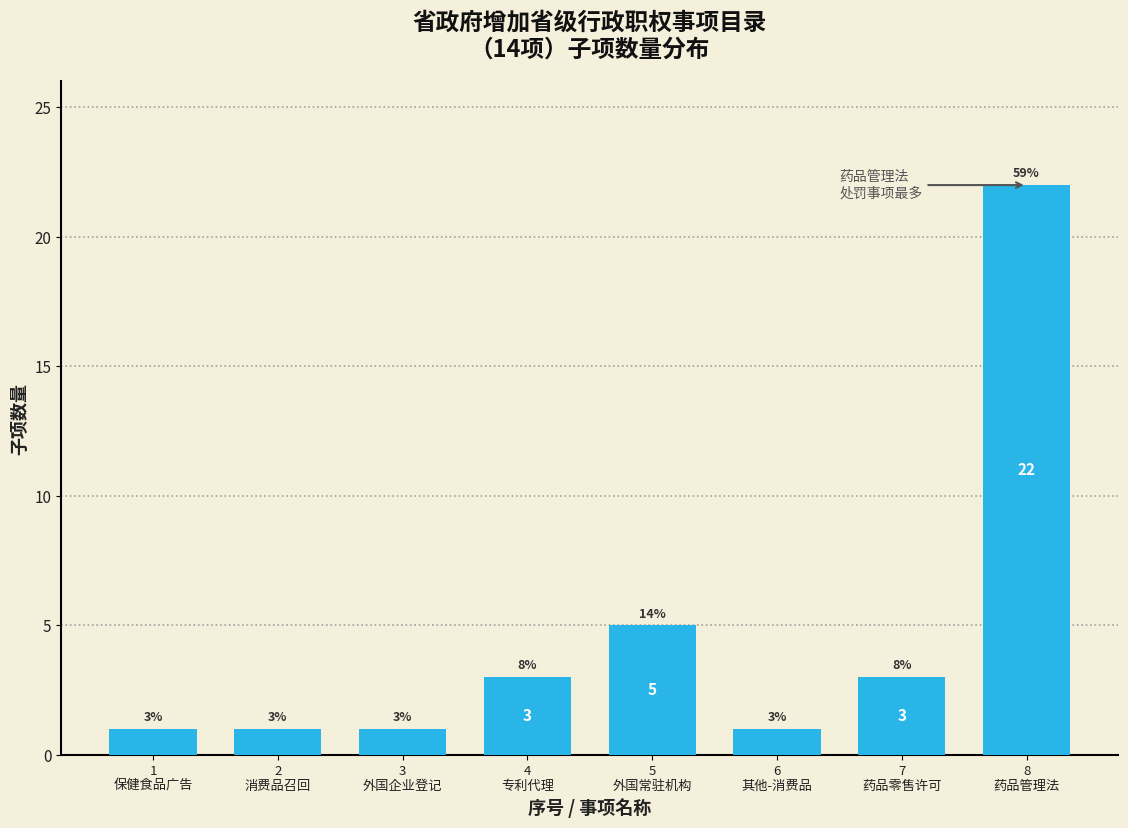

Reading right to left, extract all data points from this chart.

22	3	1	5	3	1	1	1